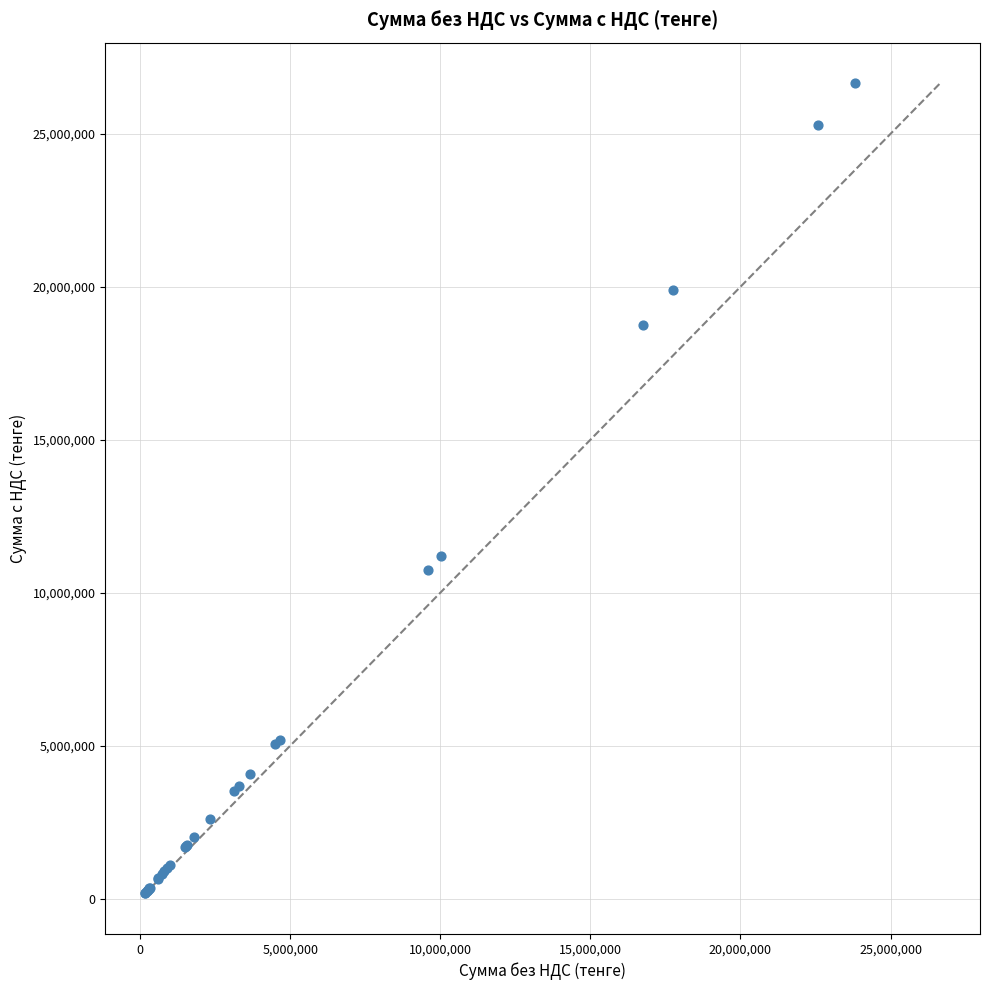

What Y value in the scatter plot is closest to 13420915?

11210035